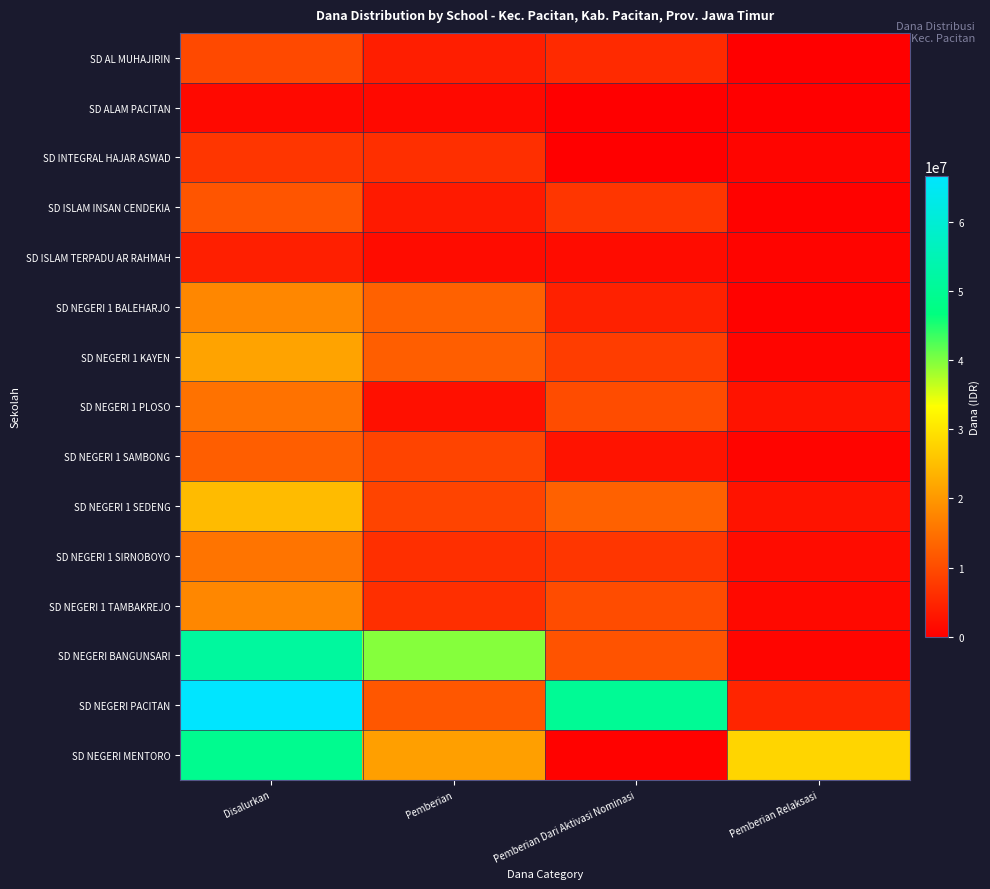

Reading right to left, transcribe all the data shown in this chart.

SD AL MUHAJIRIN: Pemberian Relaksasi=0	Pemberian Dari Aktivasi Nominasi=5625000	Pemberian=4050000	Disalurkan=9675000
SD ALAM PACITAN: Pemberian Relaksasi=0	Pemberian Dari Aktivasi Nominasi=0	Pemberian=1350000	Disalurkan=1350000
SD INTEGRAL HAJAR ASWAD: Pemberian Relaksasi=900000	Pemberian Dari Aktivasi Nominasi=0	Pemberian=6300000	Disalurkan=7200000
SD ISLAM INSAN CENDEKIA: Pemberian Relaksasi=450000	Pemberian Dari Aktivasi Nominasi=7200000	Pemberian=3600000	Disalurkan=11250000
SD ISLAM TERPADU AR RAHMAH: Pemberian Relaksasi=675000	Pemberian Dari Aktivasi Nominasi=1800000	Pemberian=1800000	Disalurkan=4275000
SD NEGERI 1 BALEHARJO: Pemberian Relaksasi=450000	Pemberian Dari Aktivasi Nominasi=4500000	Pemberian=12825000	Disalurkan=17775000
SD NEGERI 1 KAYEN: Pemberian Relaksasi=900000	Pemberian Dari Aktivasi Nominasi=8100000	Pemberian=12375000	Disalurkan=21375000
SD NEGERI 1 PLOSO: Pemberian Relaksasi=2700000	Pemberian Dari Aktivasi Nominasi=10125000	Pemberian=2250000	Disalurkan=15075000
SD NEGERI 1 SAMBONG: Pemberian Relaksasi=675000	Pemberian Dari Aktivasi Nominasi=2700000	Pemberian=9000000	Disalurkan=12375000
SD NEGERI 1 SEDENG: Pemberian Relaksasi=2700000	Pemberian Dari Aktivasi Nominasi=12825000	Pemberian=9000000	Disalurkan=24525000
SD NEGERI 1 SIRNOBOYO: Pemberian Relaksasi=1800000	Pemberian Dari Aktivasi Nominasi=7200000	Pemberian=6300000	Disalurkan=15300000
SD NEGERI 1 TAMBAKREJO: Pemberian Relaksasi=1350000	Pemberian Dari Aktivasi Nominasi=10125000	Pemberian=6300000	Disalurkan=17775000
SD NEGERI BANGUNSARI: Pemberian Relaksasi=900000	Pemberian Dari Aktivasi Nominasi=11025000	Pemberian=39600000	Disalurkan=51525000
SD NEGERI PACITAN: Pemberian Relaksasi=4950000	Pemberian Dari Aktivasi Nominasi=50175000	Pemberian=11475000	Disalurkan=66600000
SD NEGERI MENTORO: Pemberian Relaksasi=27900000	Pemberian Dari Aktivasi Nominasi=450000	Pemberian=20925000	Disalurkan=49275000